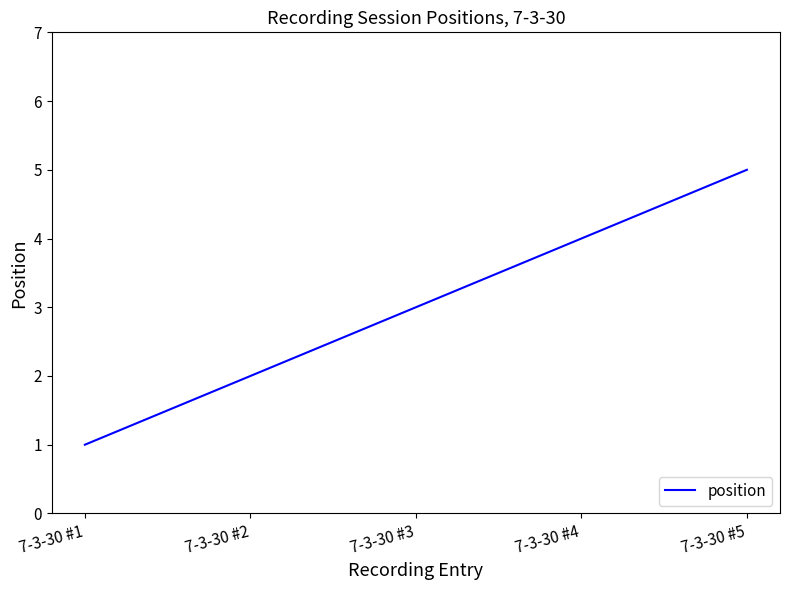

True or false: the data shows 4 at 7-3-30 #2.

False